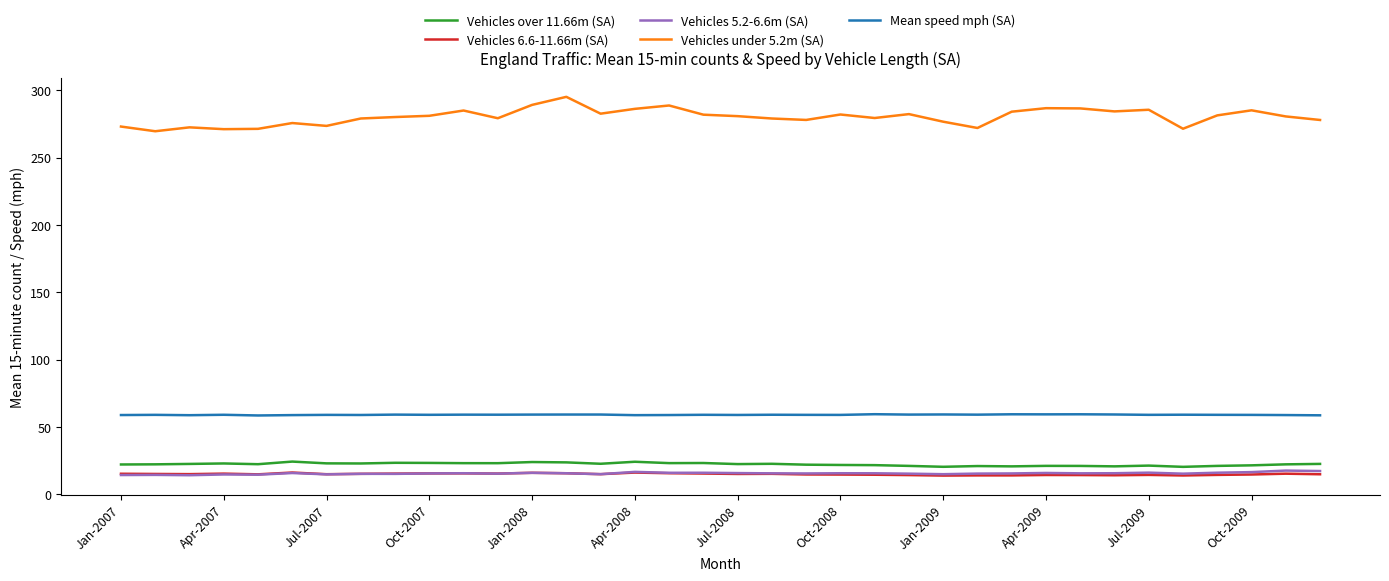

What is the smallest value displayed?

13.8